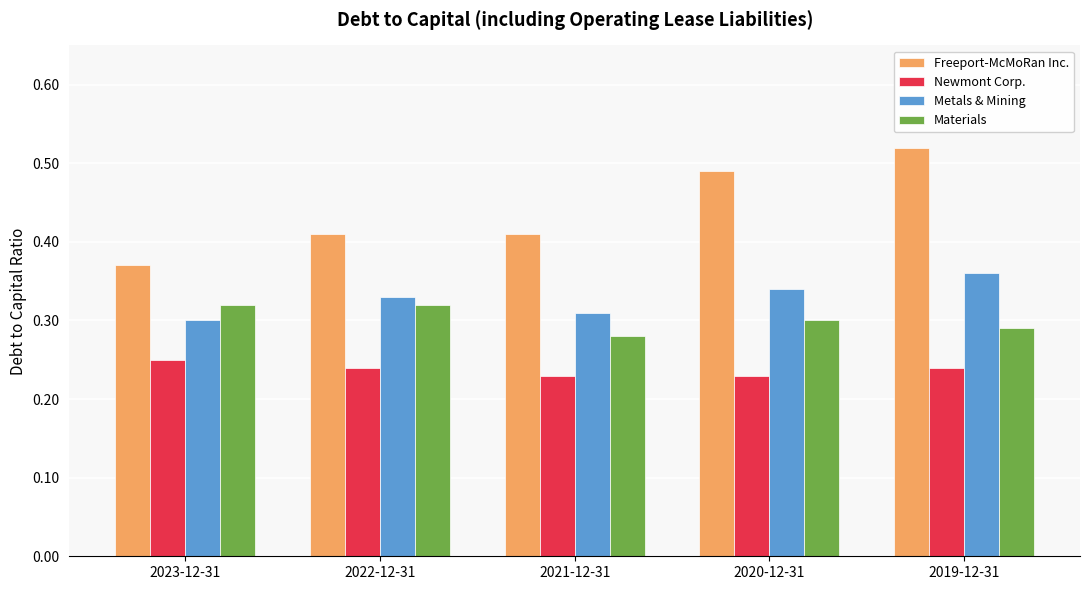

Between 2023-12-31 and 2022-12-31, which series saw the biggest shift?

Freeport-McMoRan Inc.